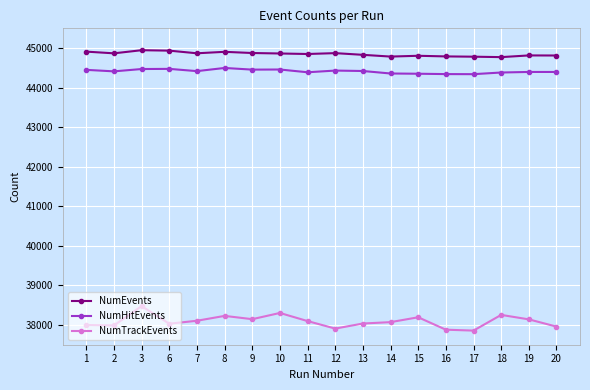

True or false: NumEvents and NumTrackEvents intersect in this chart.

False